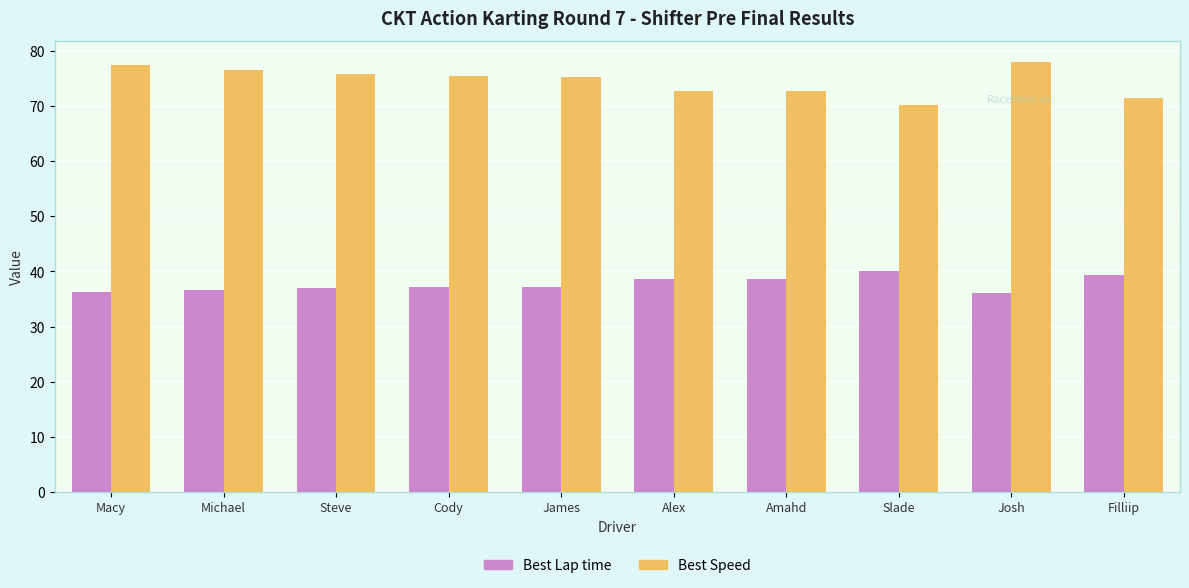

At how many categories does at least one series exceed 55?

10